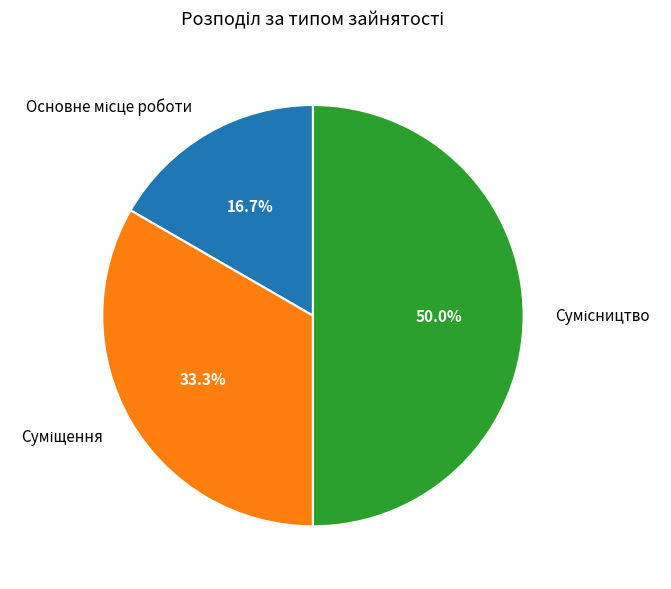

Which category has the biggest portion of the pie?

Сумісництво